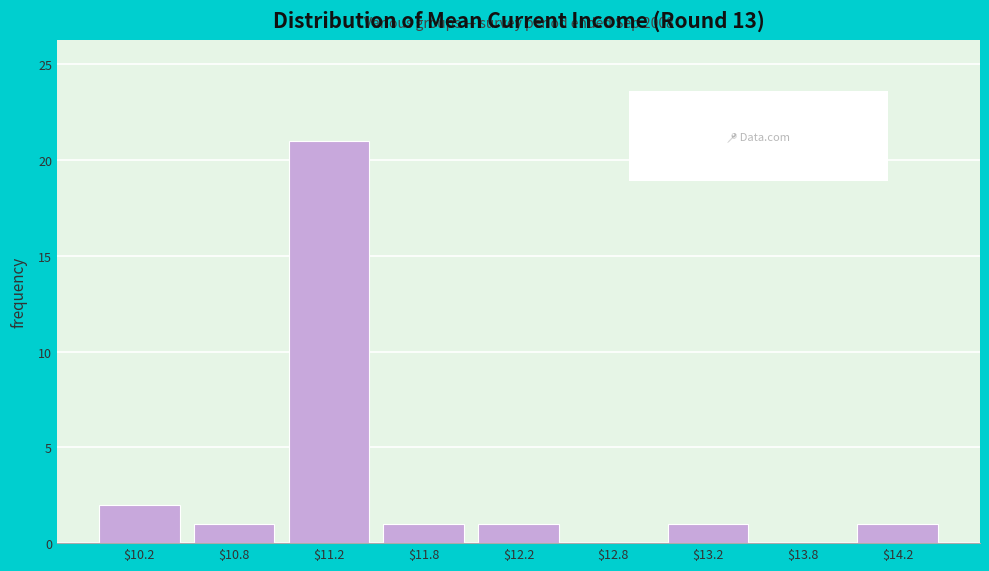

At which label is the value closest to 10?

$10.2